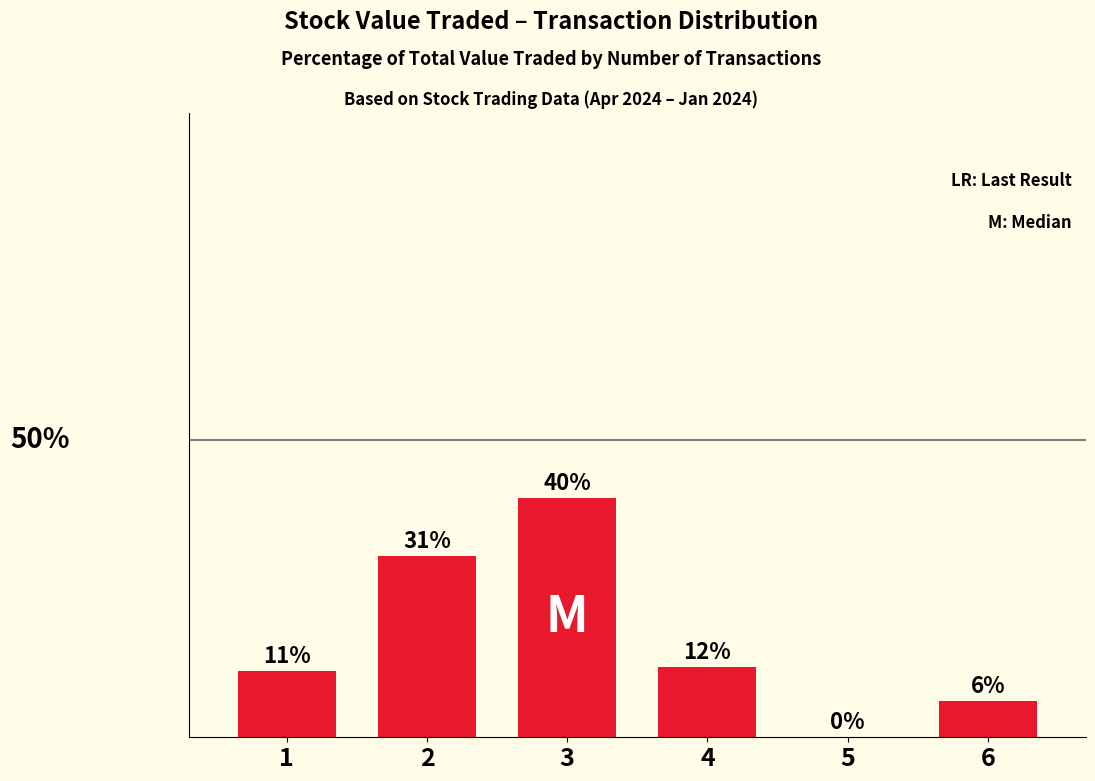

Which label corresponds to the largest value in the chart?

3